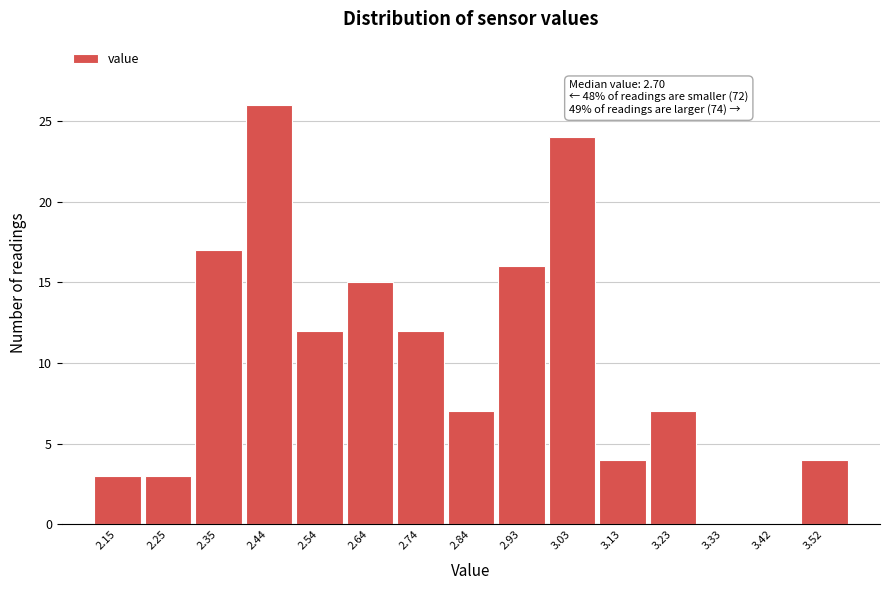

Reading right to left, what are all the values shown in this chart?

3.52=4	3.42=0	3.33=0	3.23=7	3.13=4	3.03=24	2.93=16	2.84=7	2.74=12	2.64=15	2.54=12	2.44=26	2.35=17	2.25=3	2.15=3